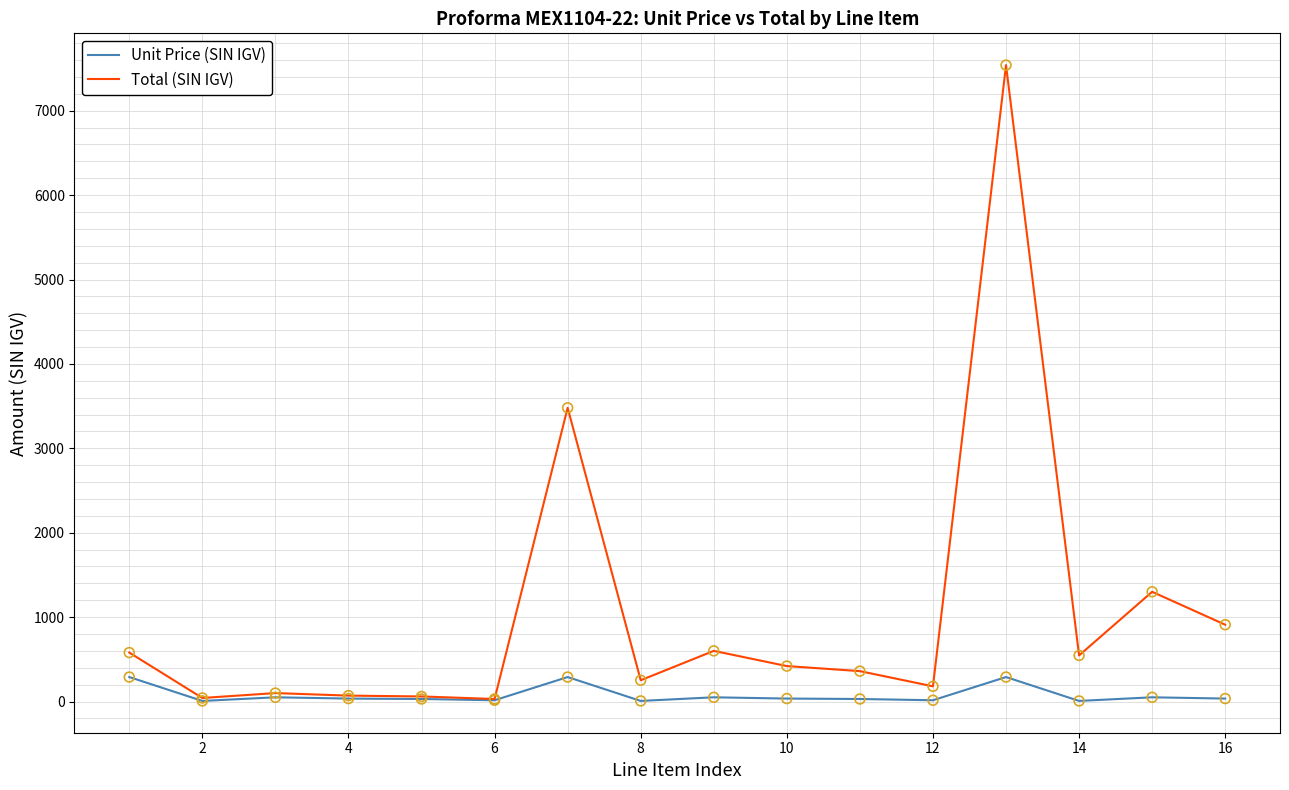

Which series has the largest range (max minus min)?

Total (SIN IGV)